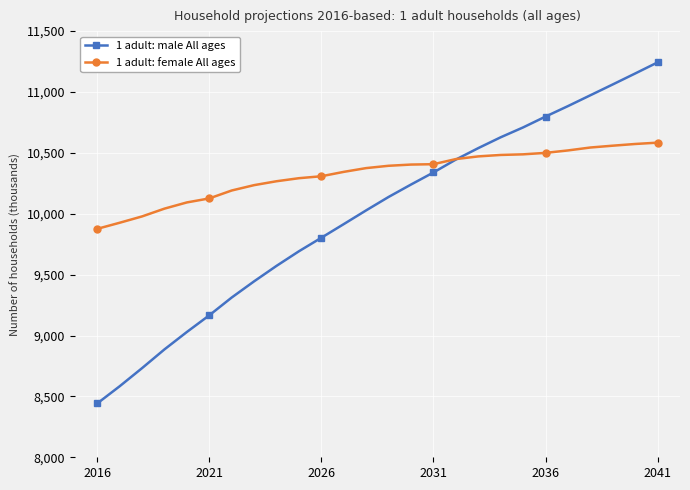

True or false: 1 adult: male All ages has more than 1 points higher than both neighbors.

False